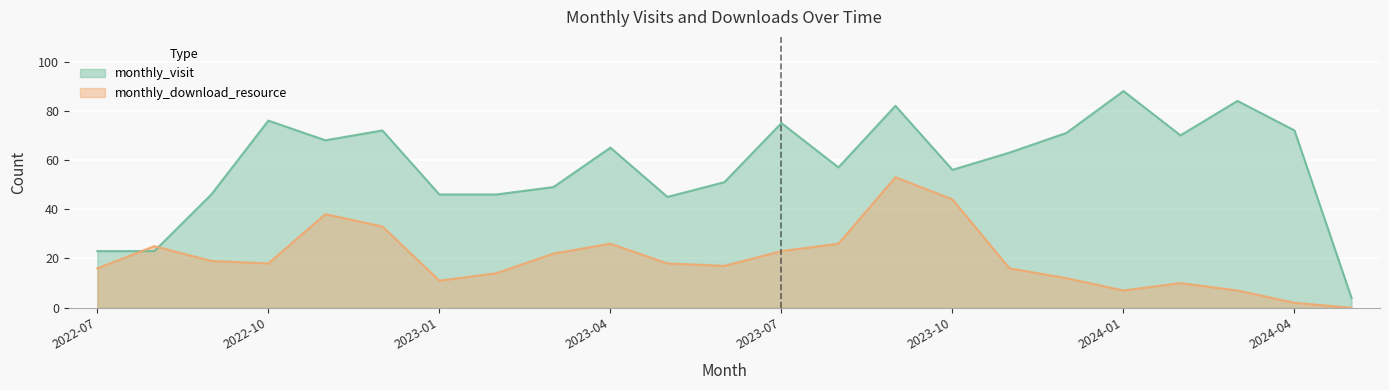

What is the greatest value displayed?

88